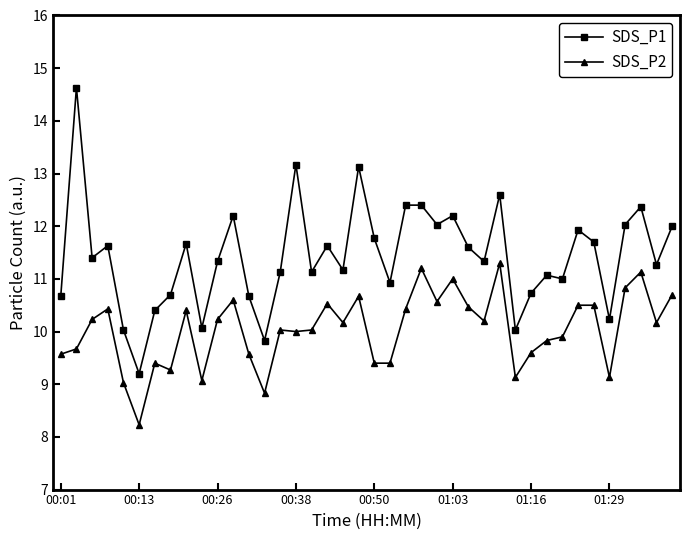

What is the difference between the maximum and minimum values in the SDS_P1 series?

5.4